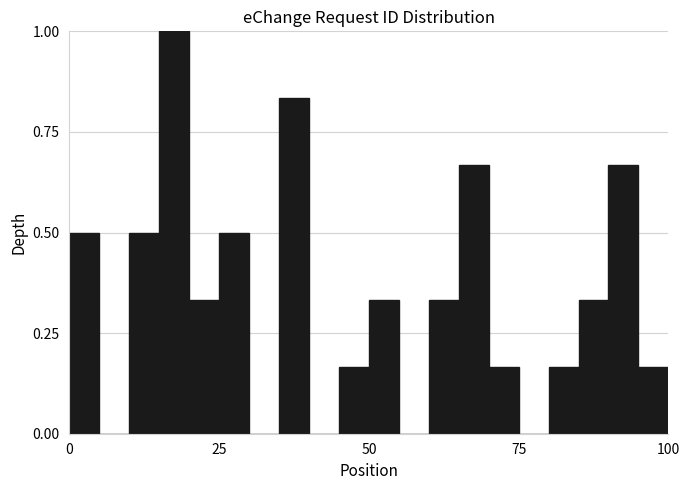

Around what value on the x-axis is the tallest bar? Give the approximate position of its centre, as read against the axis.

20